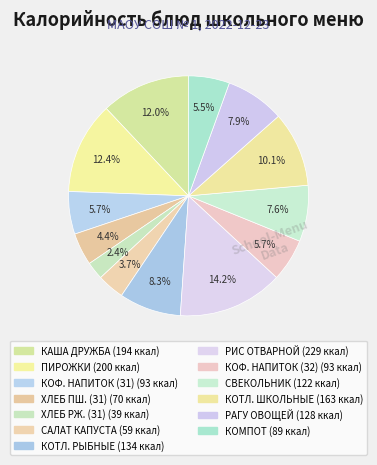

Count the number of slices in the pie.

13